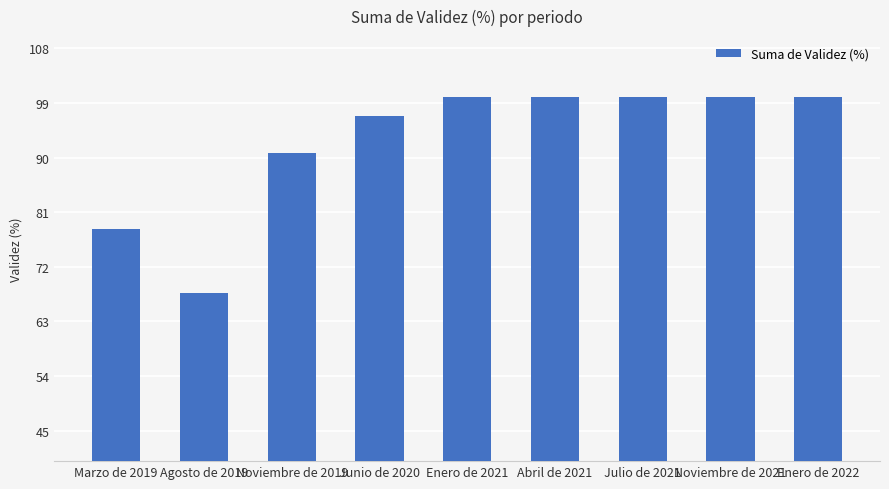

What is the difference between the maximum and minimum values?

32.3